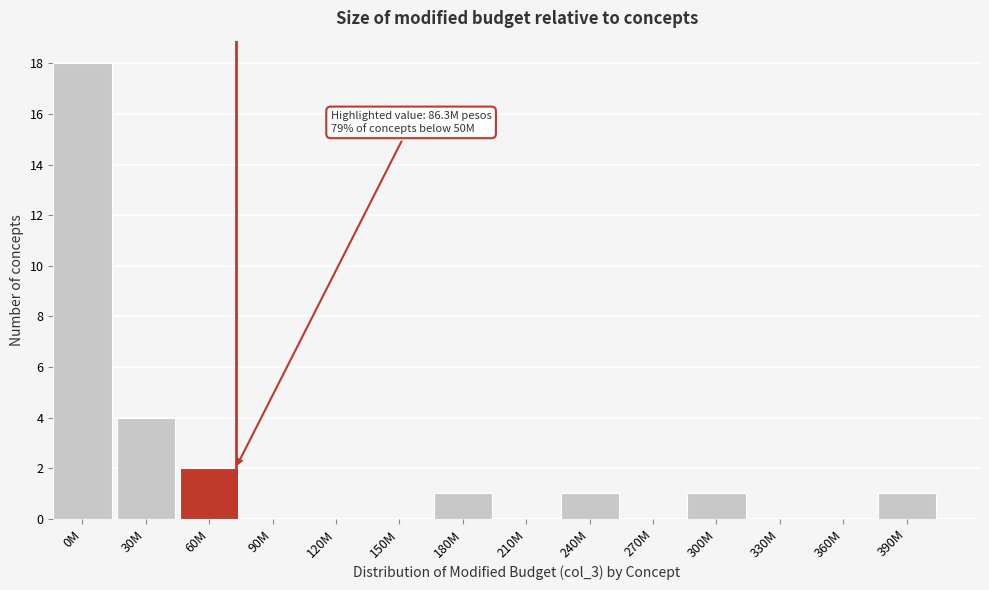

Reading left to right, extract all data points from this chart.

0M=18	30M=4	60M=2	90M=0	120M=0	150M=0	180M=1	210M=0	240M=1	270M=0	300M=1	330M=0	360M=0	390M=1